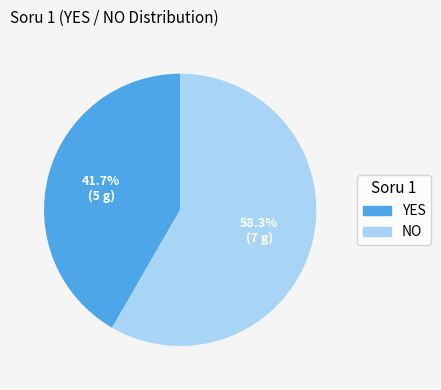

What is the ratio of the value at YES to the value at NO?

0.7